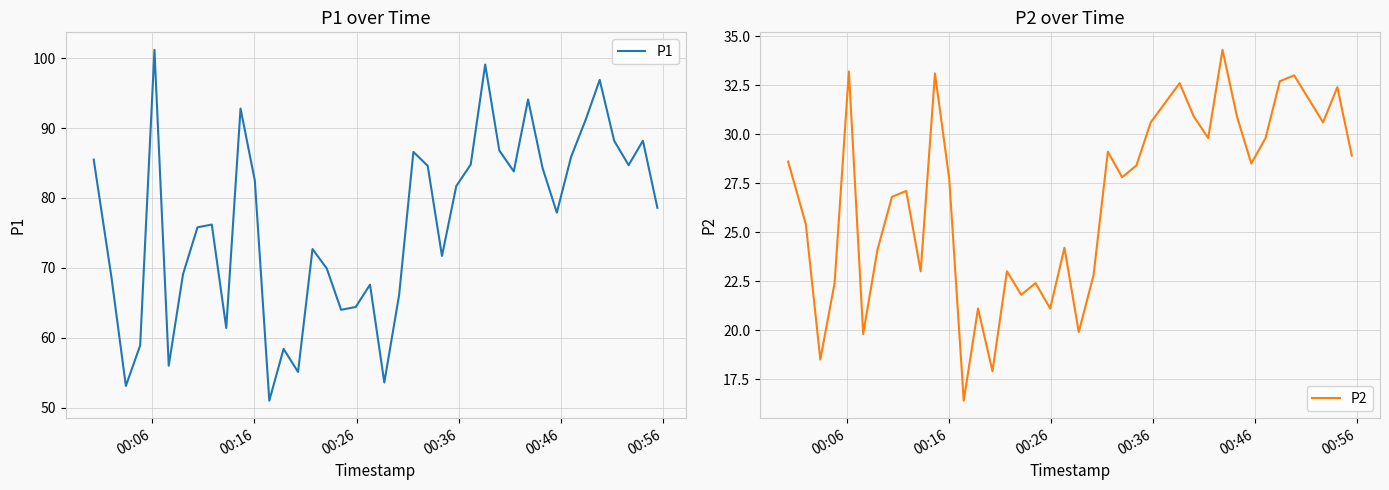

What is the minimum value for P2?

16.4